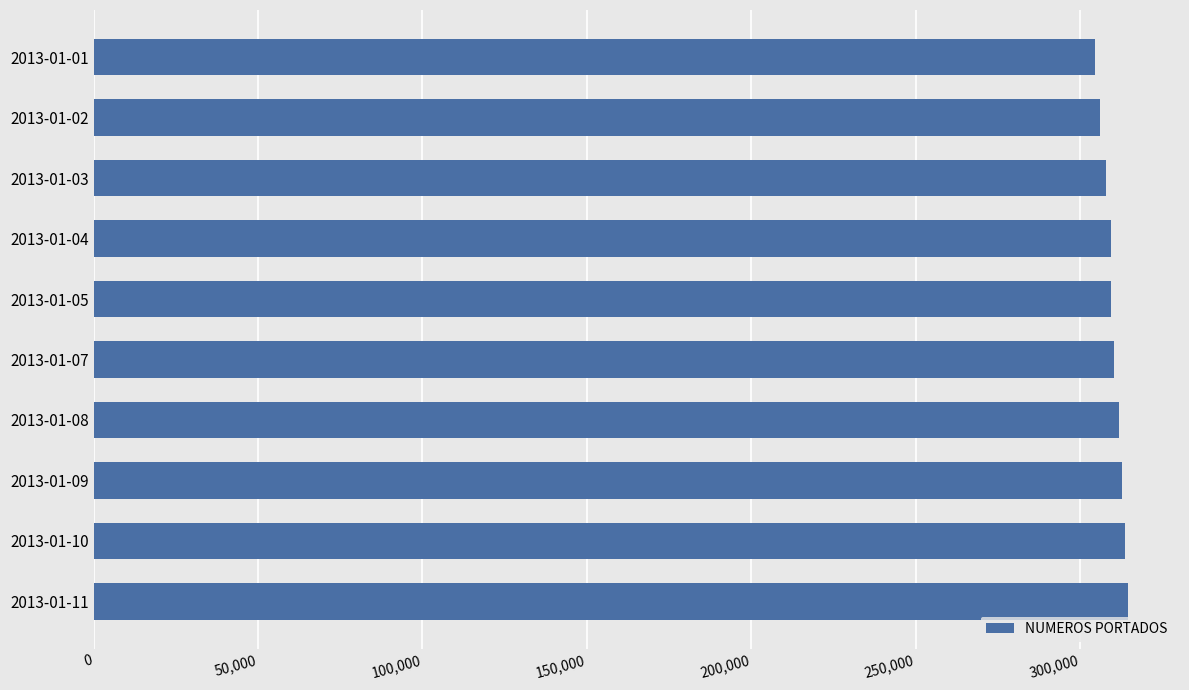

What is the sum of the values at 2013-01-01 and 2013-01-10?

618243